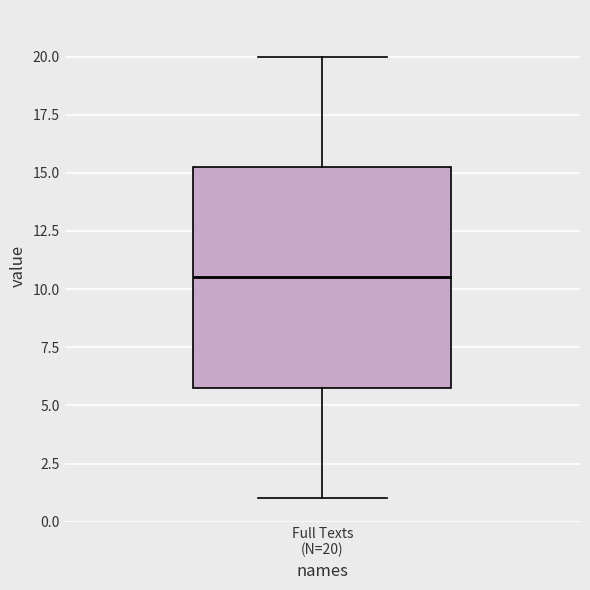

Transcribe this box plot: give where the median line is, the range the box spans, and where the two whiskers end, as read against the y-axis. The values are not printed on the chart, so give them approximately, as read against the axis.

median 10.5, box 6.0 to 15.5, whiskers 1.0 to 20.0